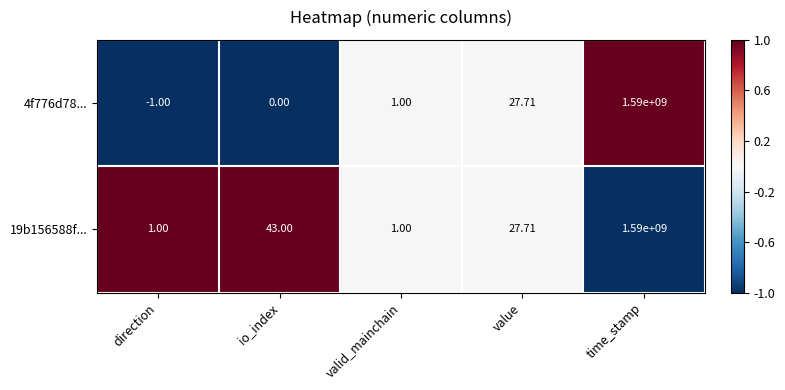

Where is 19b156588f... nearest to the value 795000000?

io_index